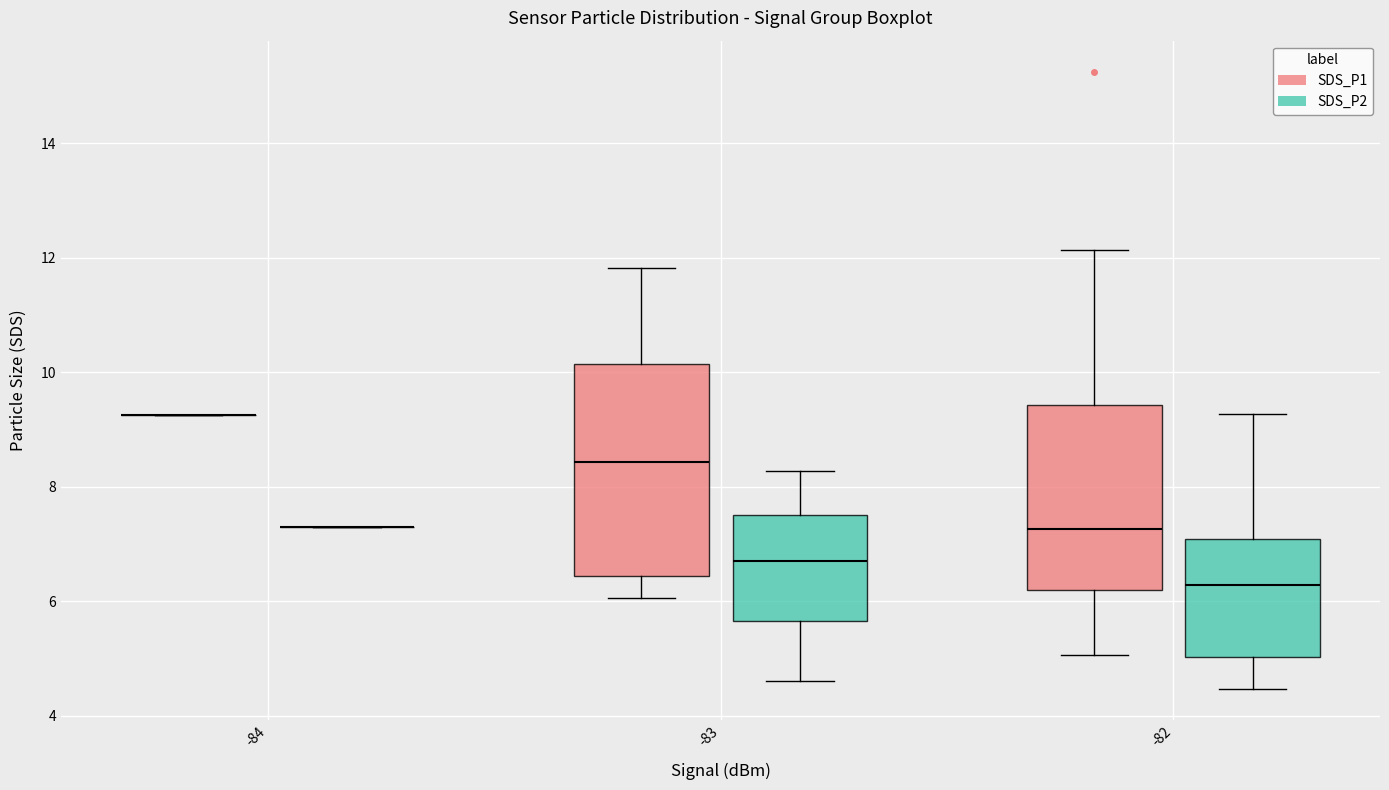

Which box is the tallest, from its lower edge to its upper edge?

-83 (SDS_P1)